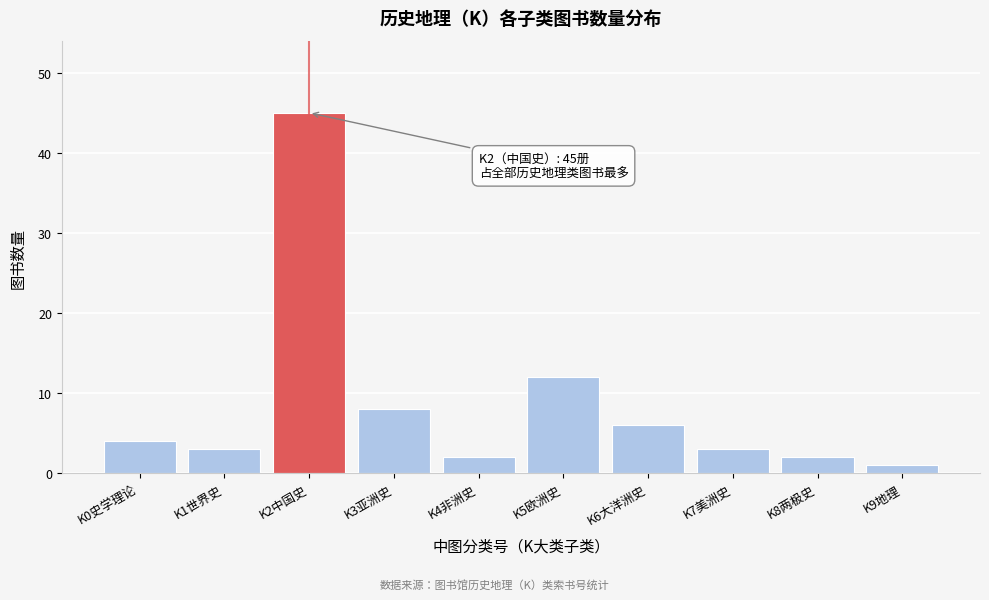

Reading left to right, extract all data points from this chart.

4	3	45	8	2	12	6	3	2	1